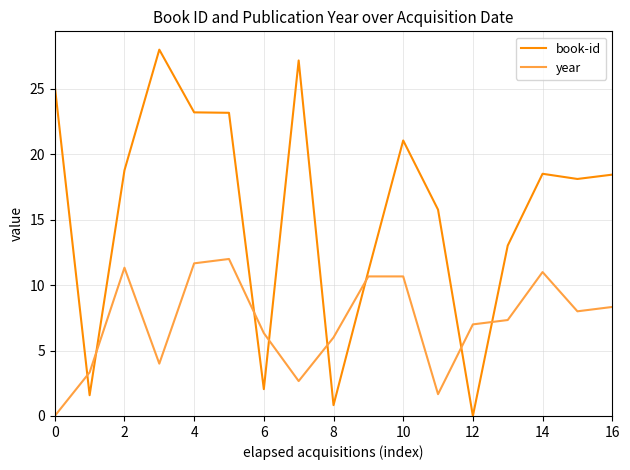

Which series has the largest range (max minus min)?

book-id